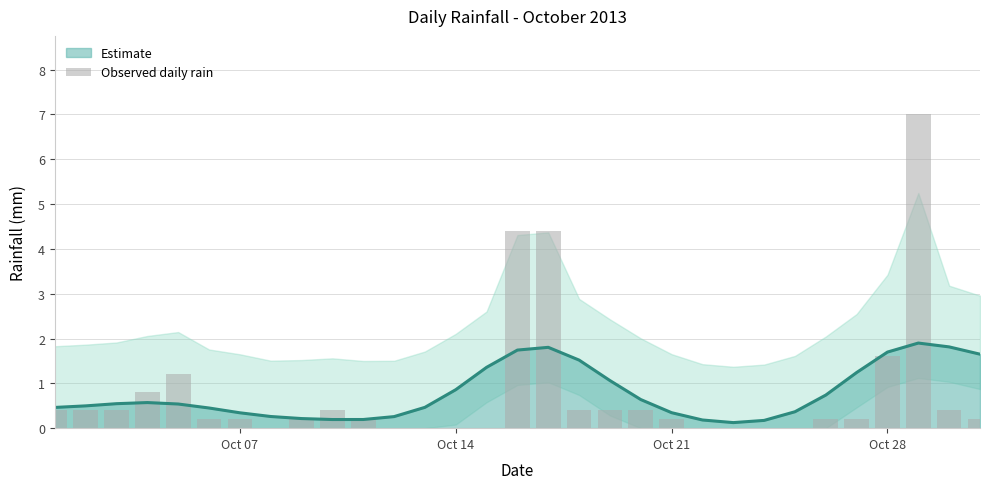

Where is the data nearest to the value 3?

Oct 28